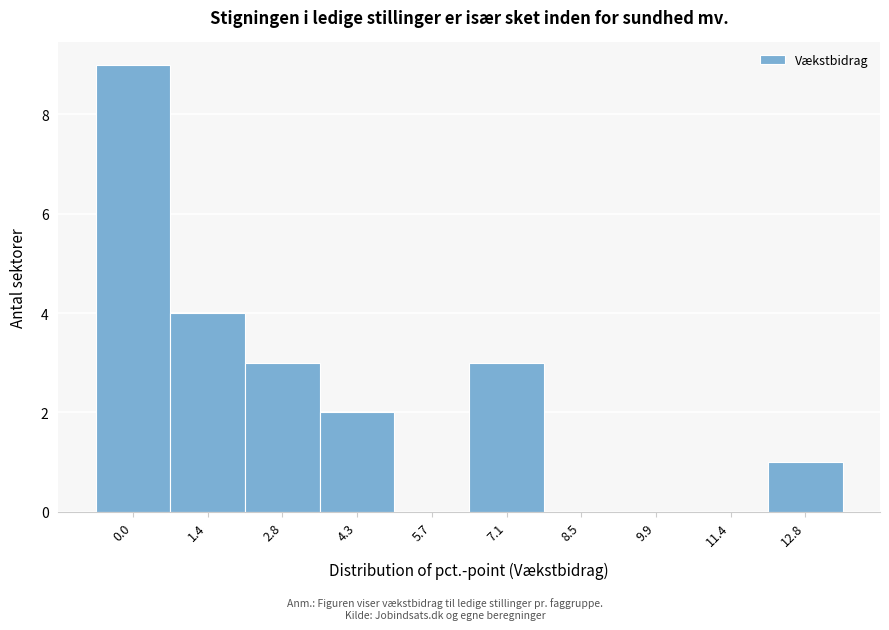

Reading left to right, extract all data points from this chart.

0.0=9	1.4=4	2.8=3	4.3=2	5.7=0	7.1=3	8.5=0	9.9=0	11.4=0	12.8=1